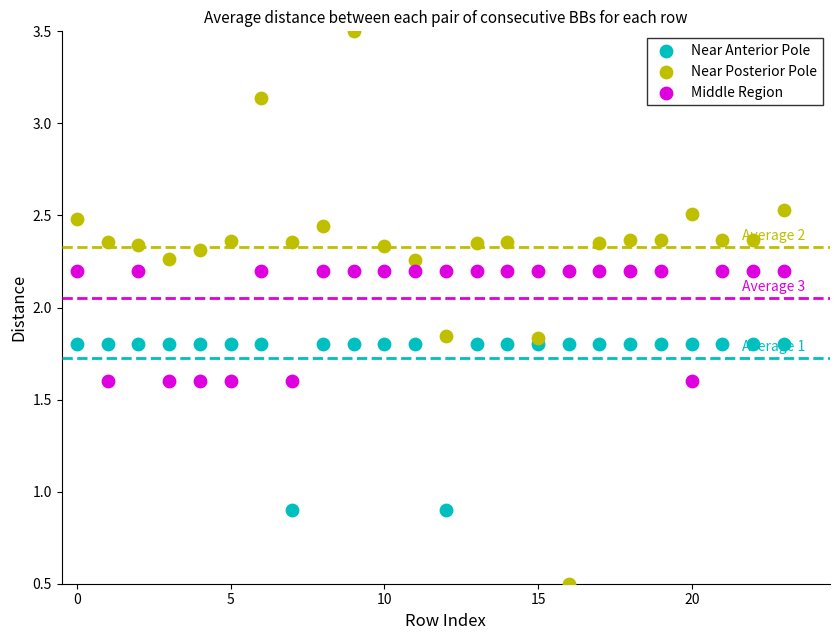

What are all the series names shown in the legend?

Near Anterior Pole, Near Posterior Pole, Middle Region